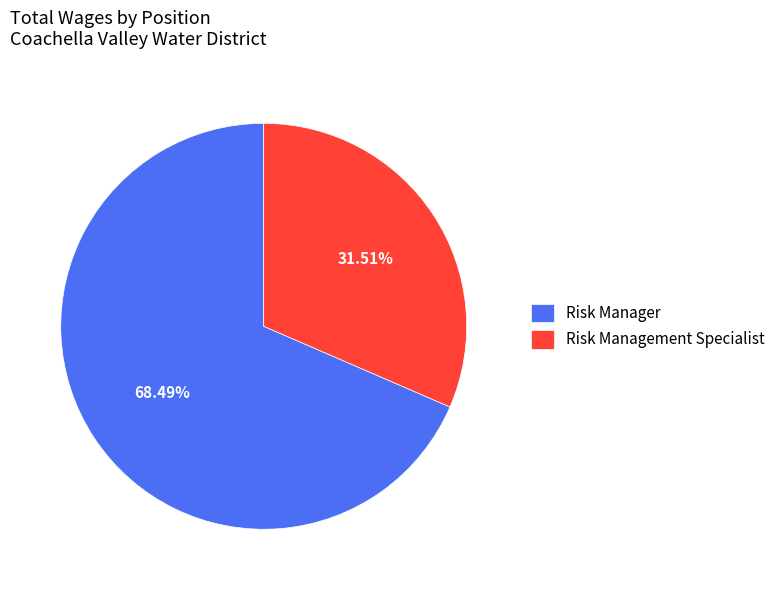

The Risk Management Specialist slice represents 32% of the pie. True or false?

True